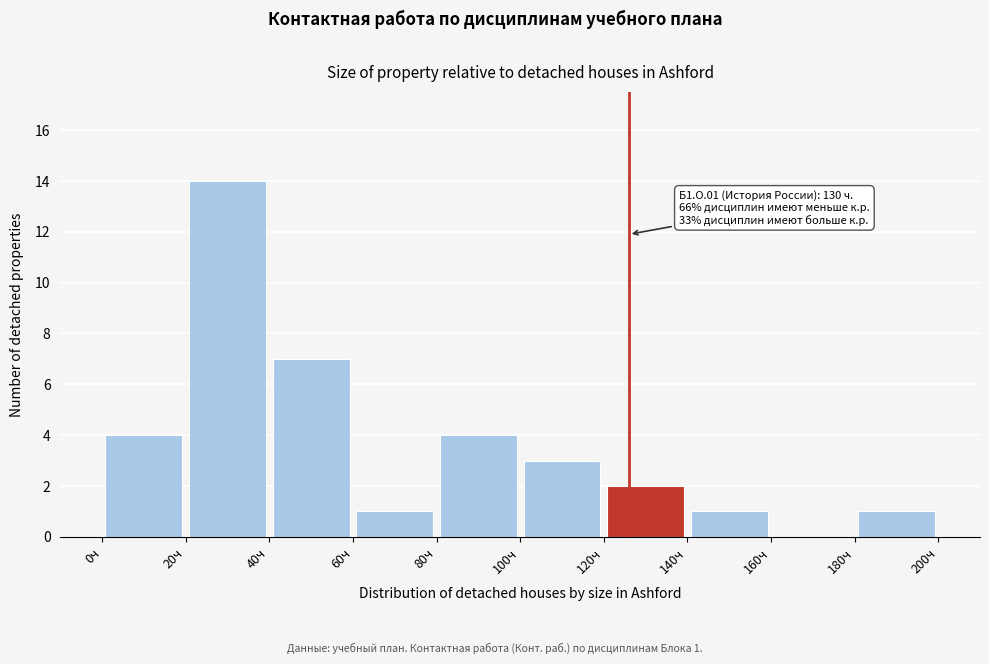

Which range on the x-axis has the tallest bar?

20 to 40